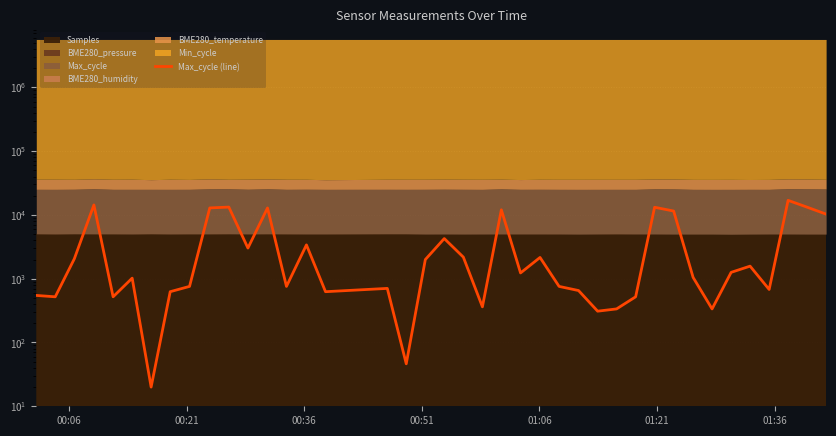

What is the value of the 18th point from the left?

46.3